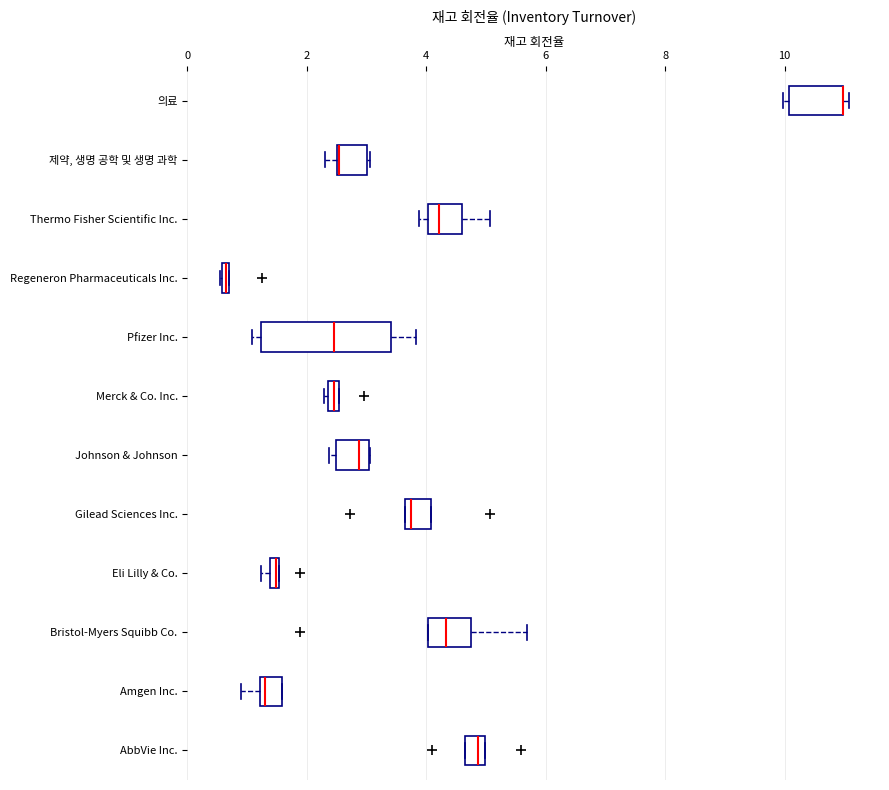

Comparing the boxes themselves (not the whiskers), which one is the widest?

Pfizer Inc.